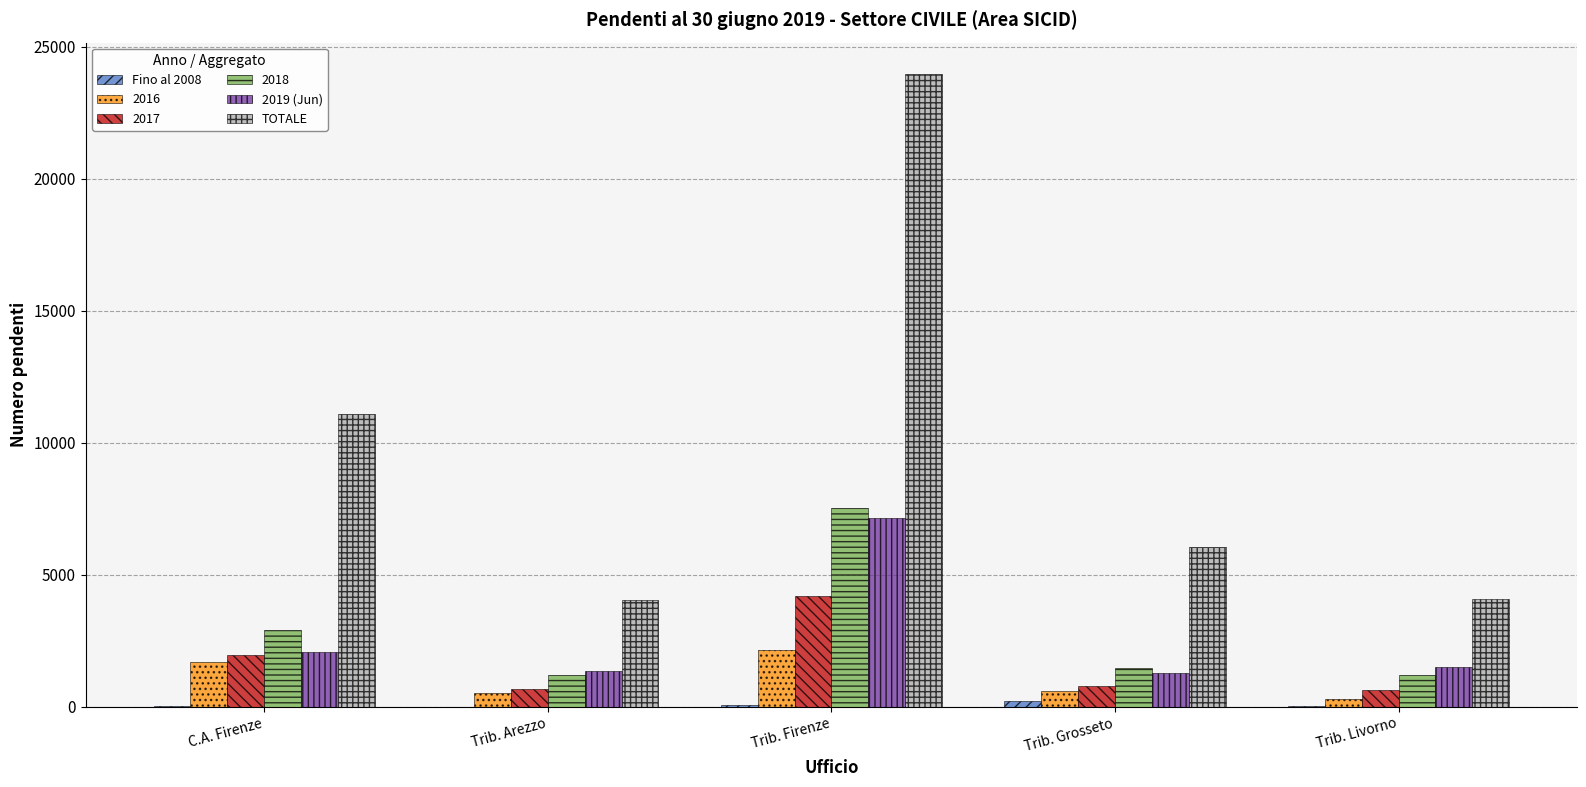

Is the value of 2017 at Trib. Livorno greater than the value of 2019 (Jun) at Trib. Arezzo?

No